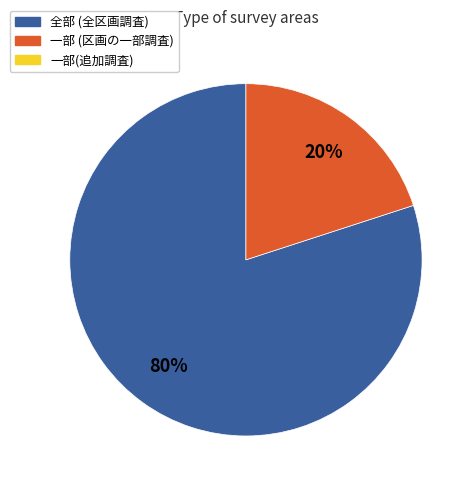

Does any single category account for the majority?

Yes